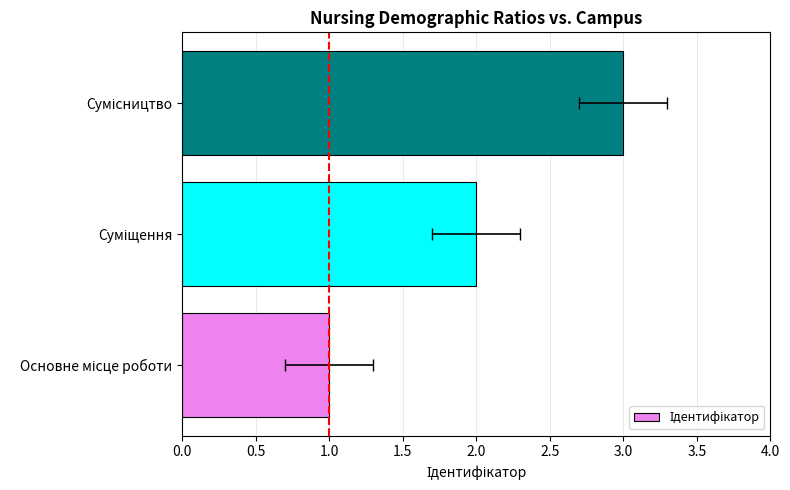

The value at Основне місце роботи is 1. True or false?

True